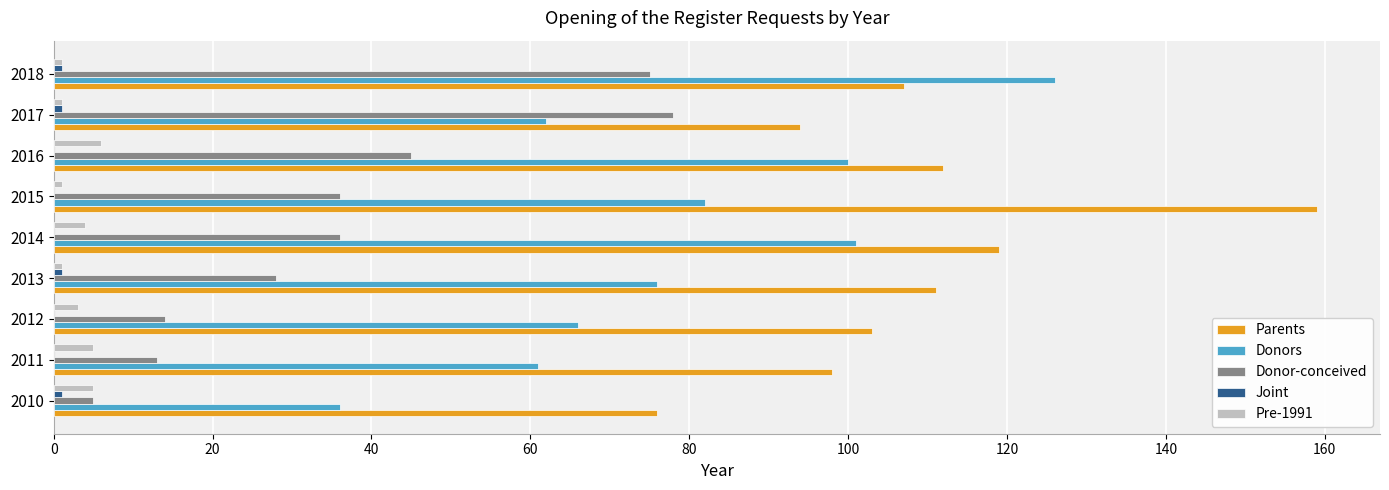

What is the sum of all Pre-1991 values?

27